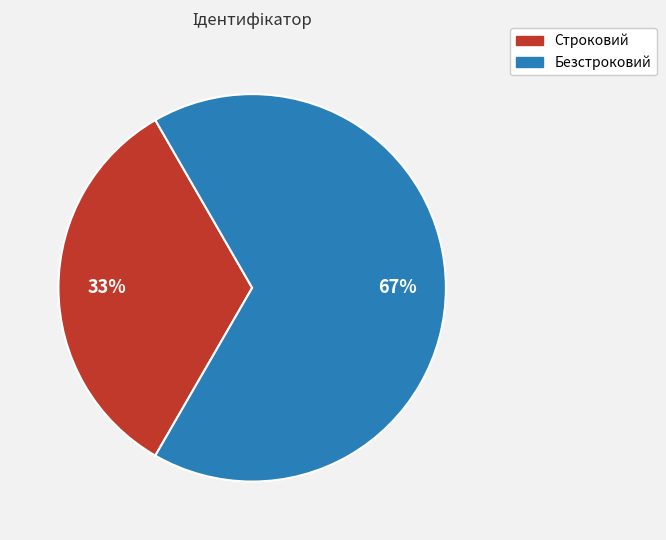

Rank the categories by value from highest to lowest.

Безстроковий, Строковий